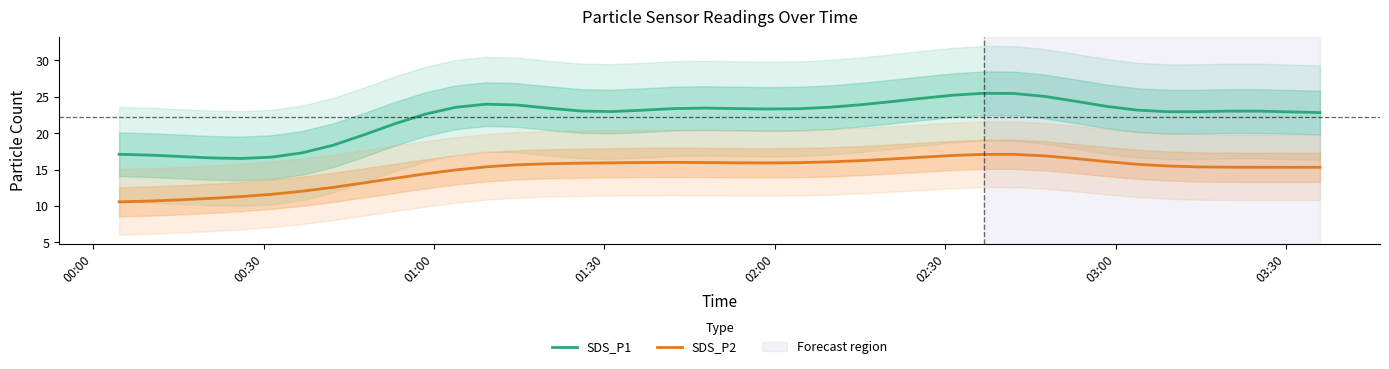

How many values in the SDS_P1 series exceed 23?

24